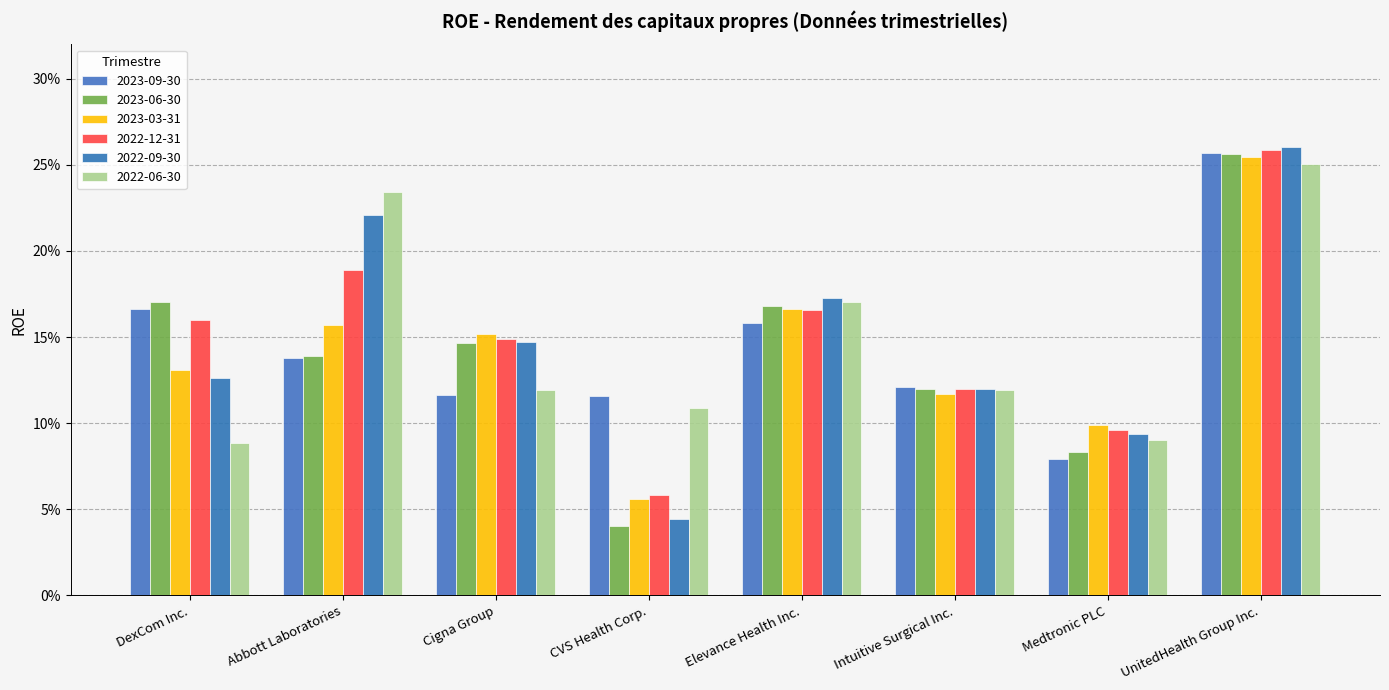

Read the 2023-03-31 value at DexCom Inc..

0.1